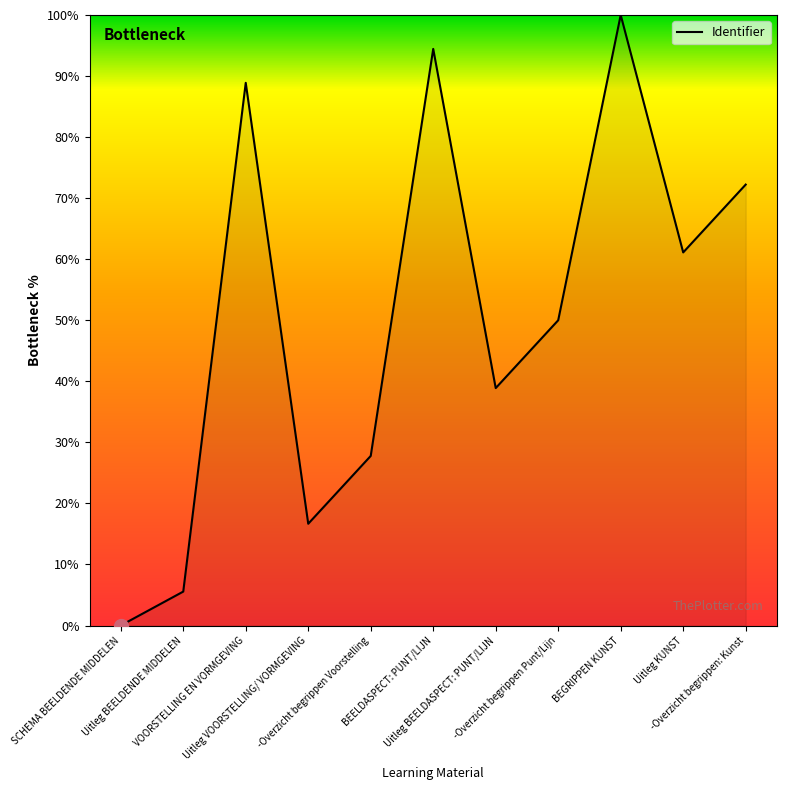

At which label is the value closest to 50?

-Overzicht begrippen Punt/Lijn